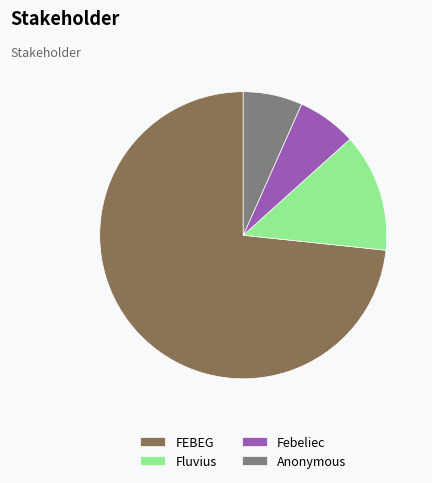

Which has a higher value, Febeliec or Fluvius?

Fluvius